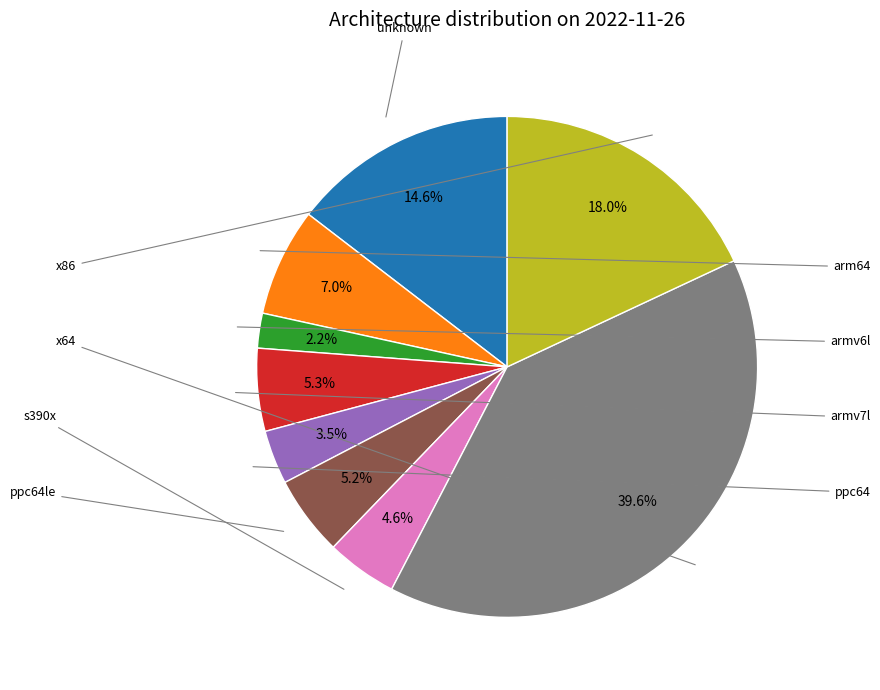

To the nearest percent, what is the average slice percentage?

11%